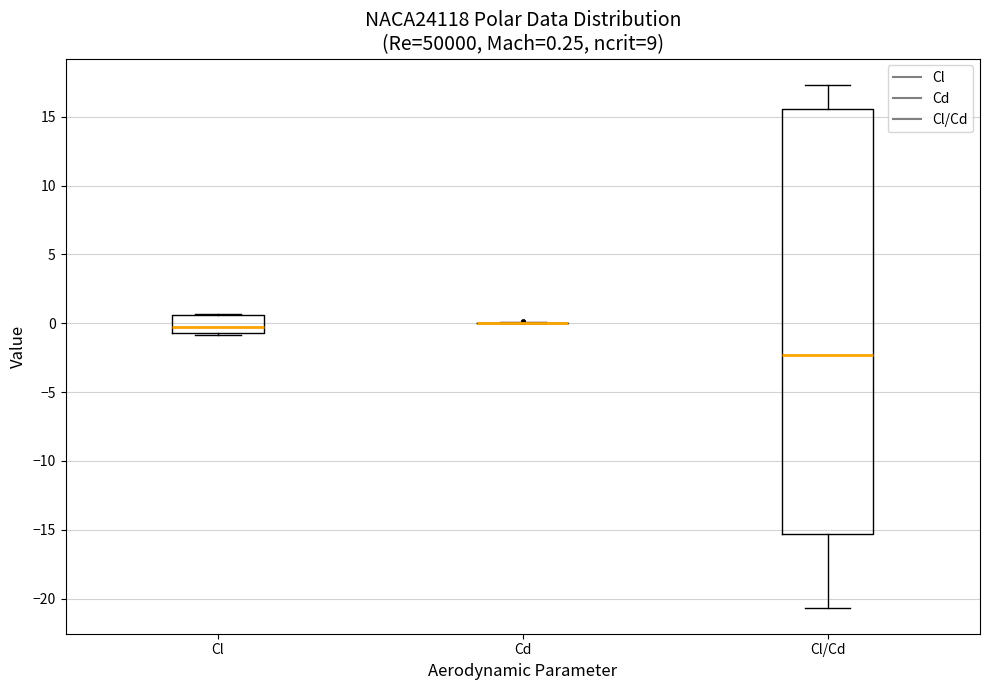

Which box is the tallest, from its lower edge to its upper edge?

Cl/Cd